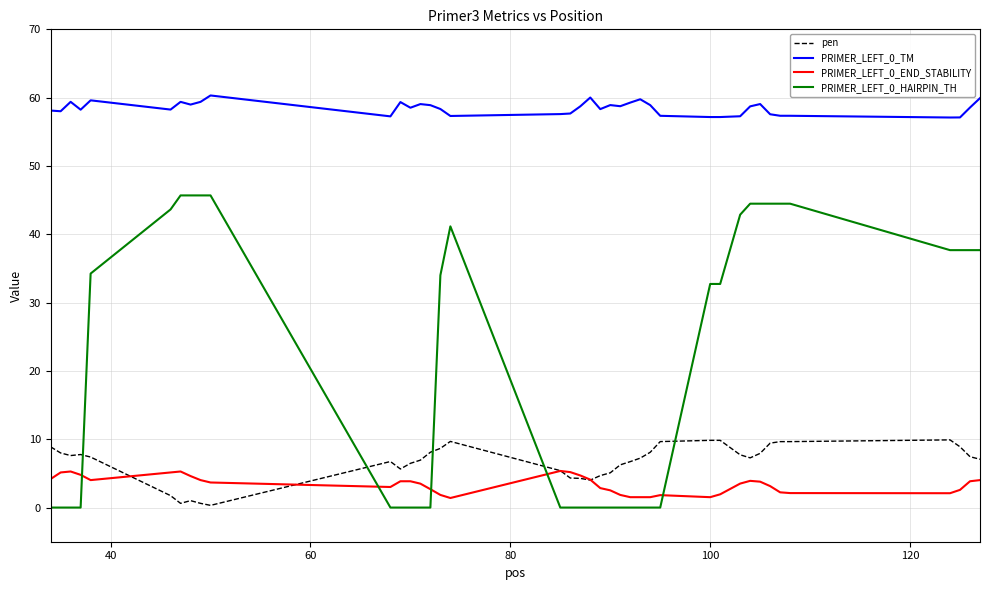

What is the maximum value shown in the chart?

60.3